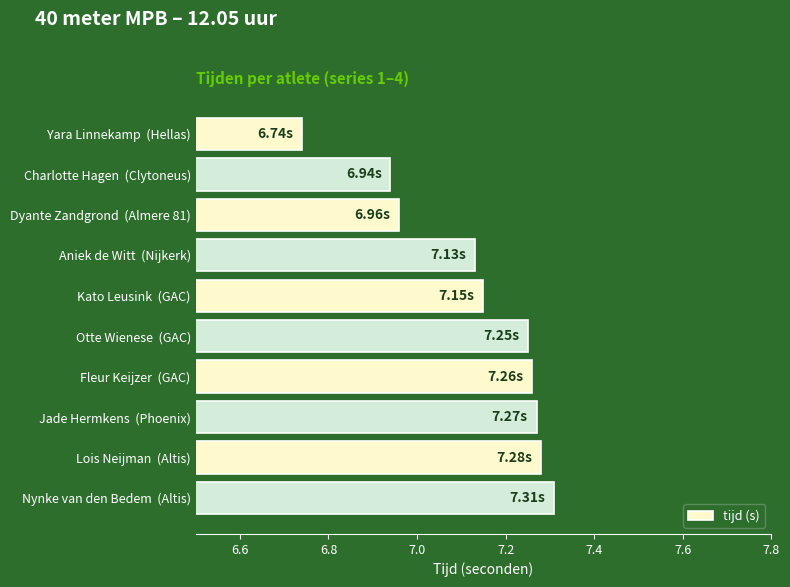

What is the label of the 7th bar from the bottom?

Aniek de Witt  (Nijkerk)